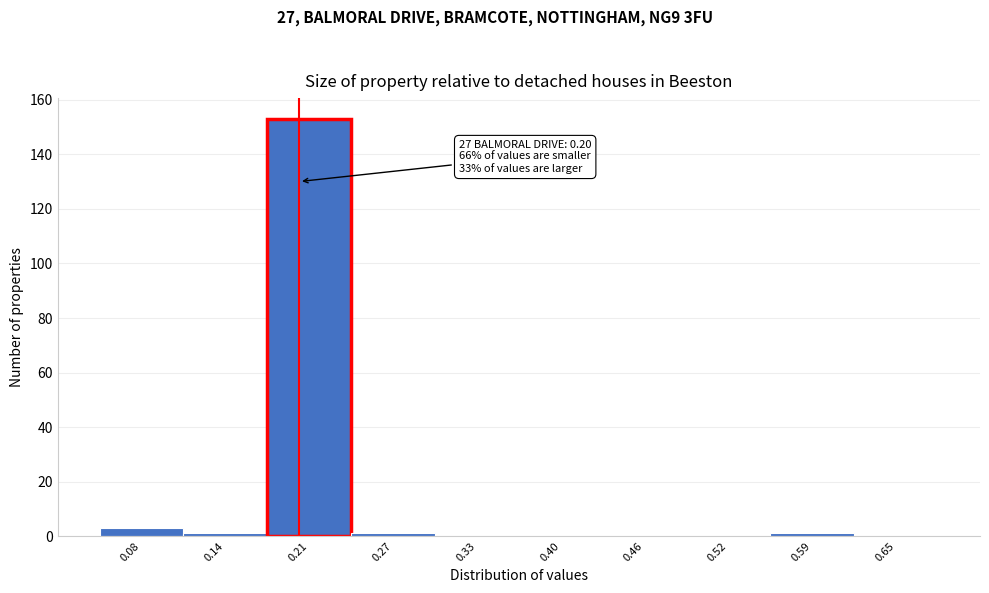

Which range on the x-axis has the tallest bar?

0.176 to 0.239